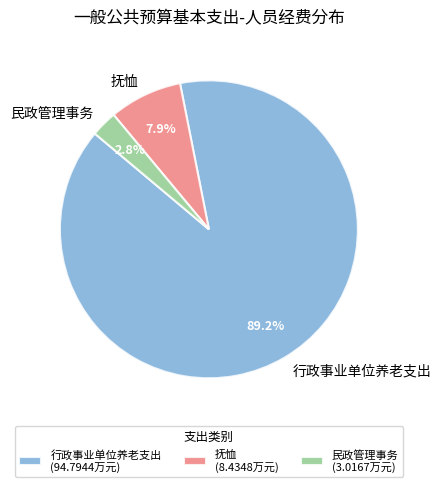

Which has a higher value, 民政管理事务 or 行政事业单位养老支出?

行政事业单位养老支出